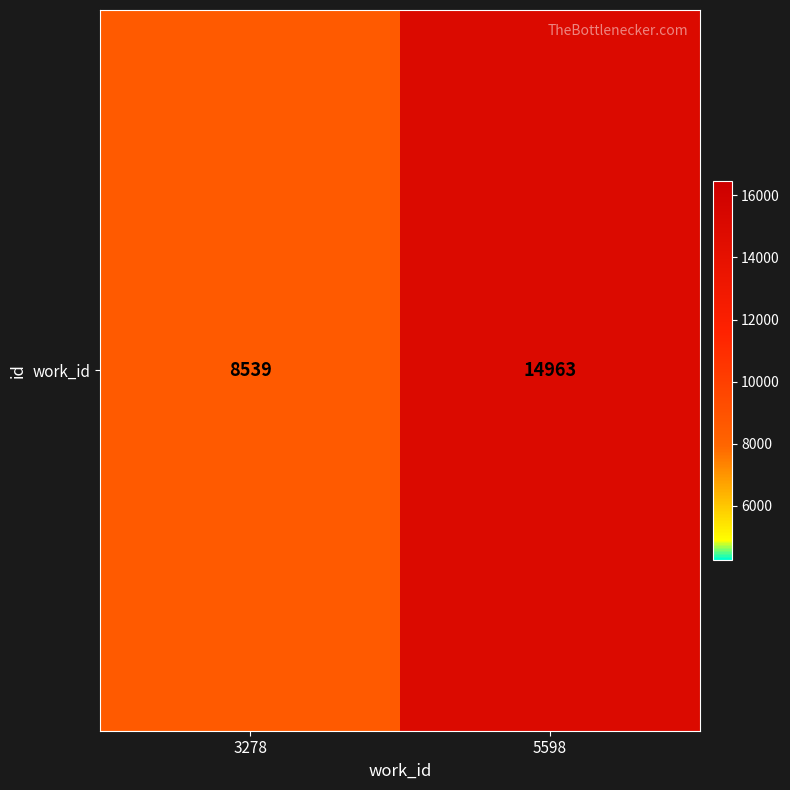

What is the average value?

11751